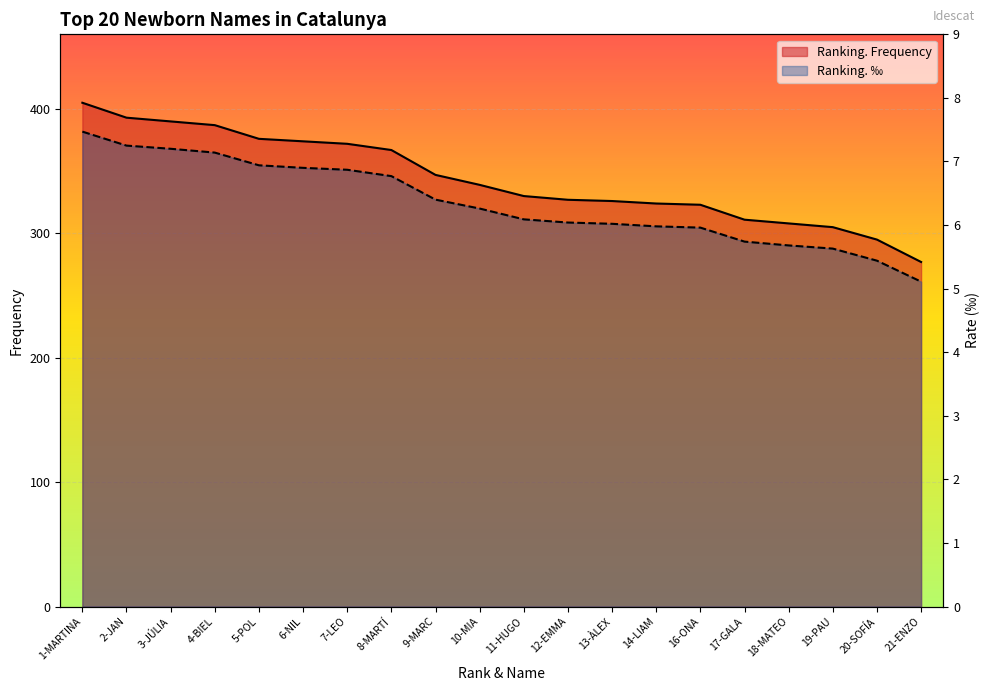

Is it true that Ranking. Frequency equals 323.0 at 16-ONA?

True